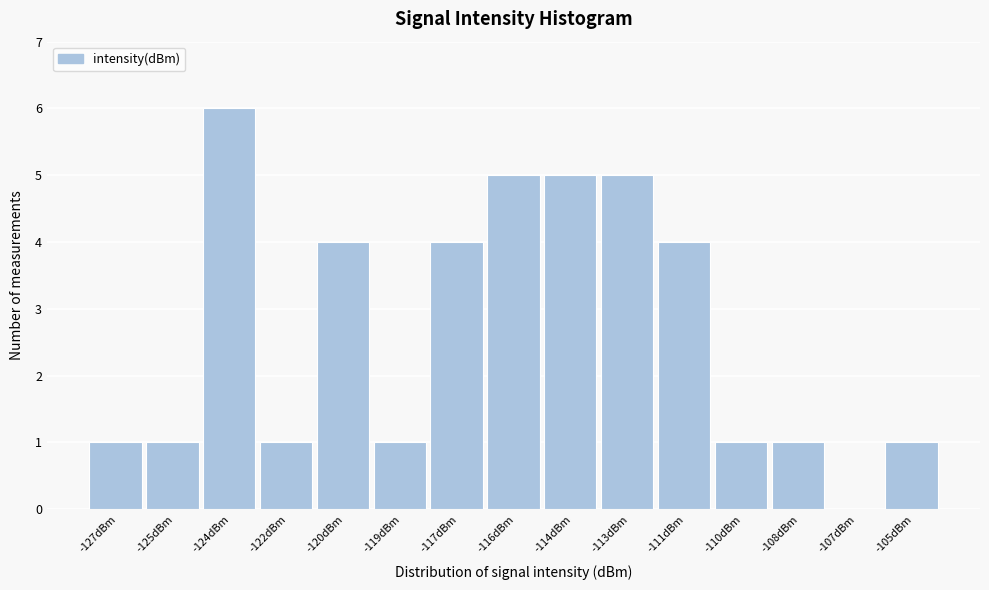

Reading right to left, transcribe all the data shown in this chart.

-105dBm=1	-107dBm=0	-108dBm=1	-110dBm=1	-111dBm=4	-113dBm=5	-114dBm=5	-116dBm=5	-117dBm=4	-119dBm=1	-120dBm=4	-122dBm=1	-124dBm=6	-125dBm=1	-127dBm=1